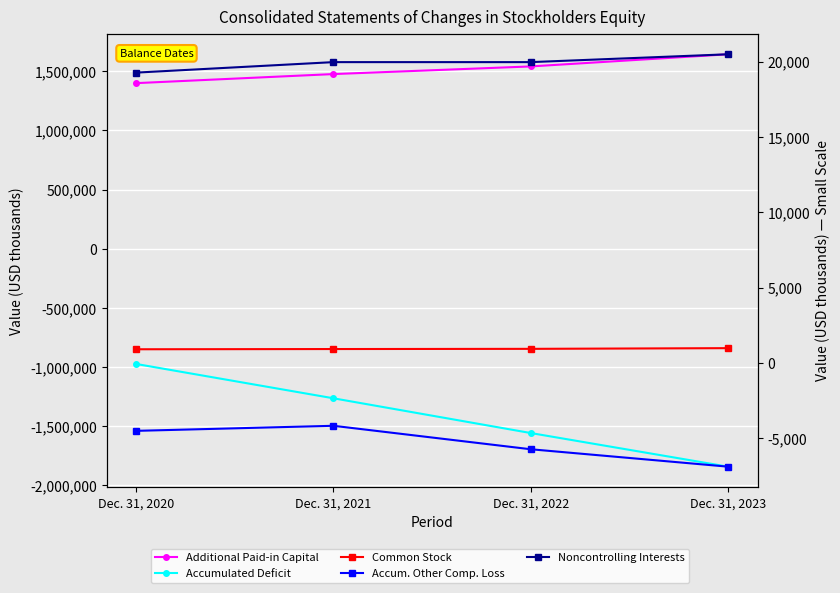

The value of Noncontrolling Interests at Dec. 31, 2021 is 19967. True or false?

True